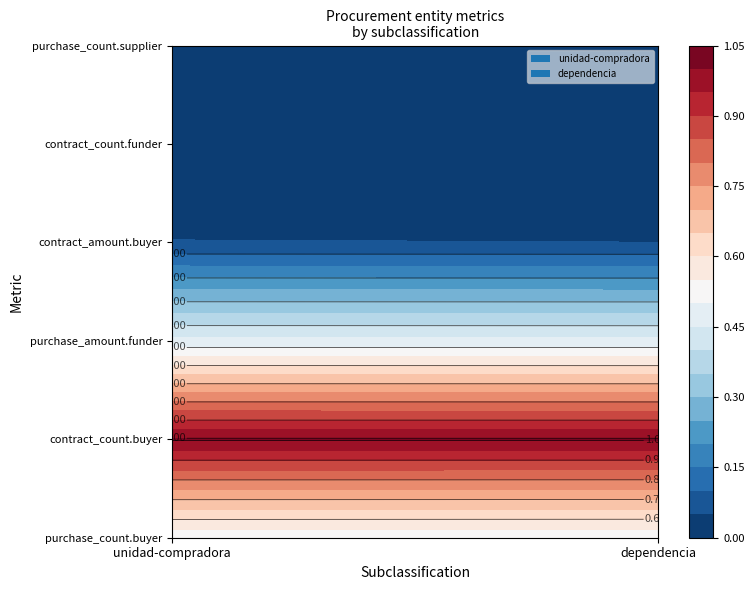

Reading right to left, transcribe all the data shown in this chart.

unidad-compradora: 0	0	0	0	2	0
dependencia: 0	0	0	0	2	0